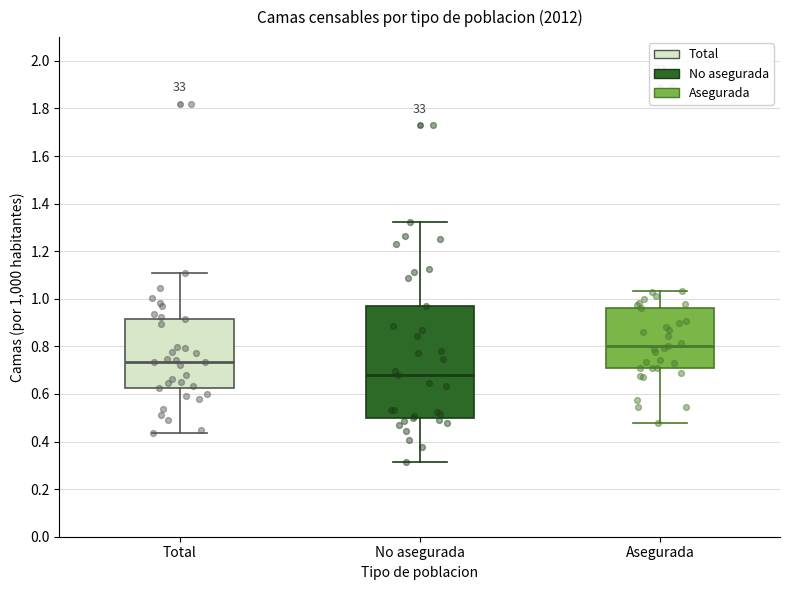

Which box has the lowest median line?

No asegurada